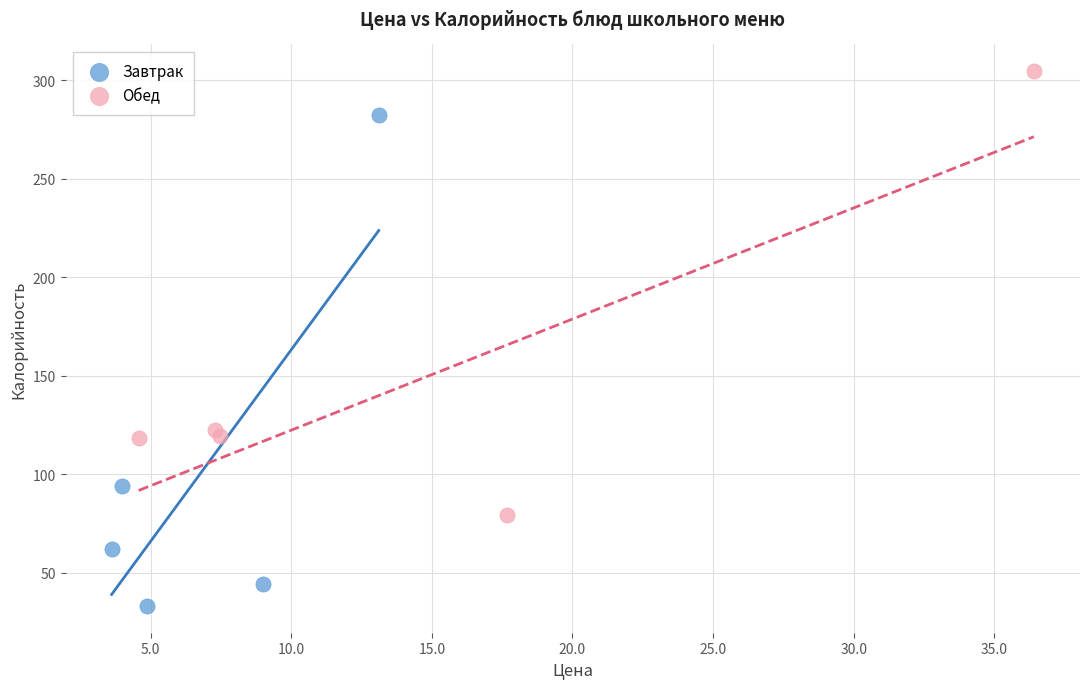

What are all the series names shown in the legend?

Завтрак, Обед